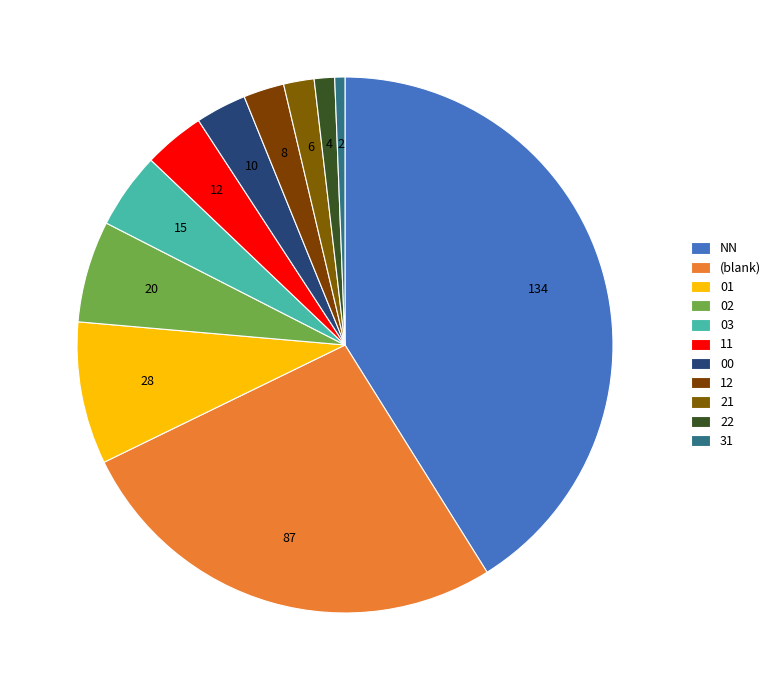

How many slices are in this pie chart?

11